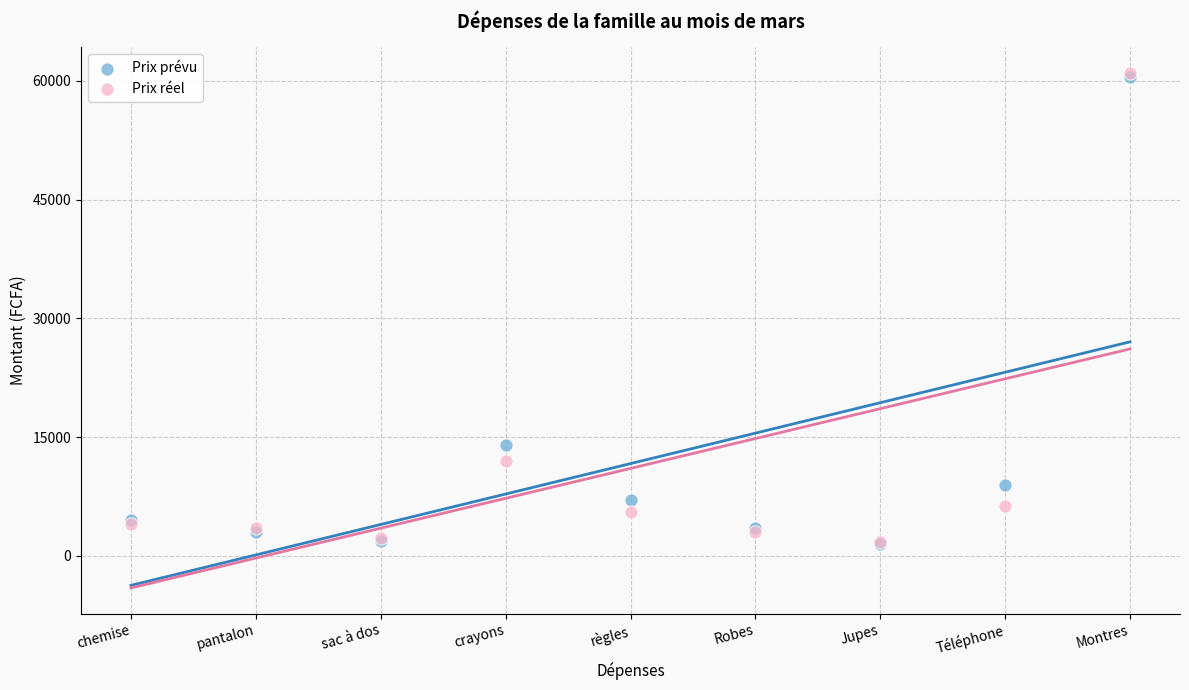

In the Prix réel series, what Y value is closest to 31400?

12000